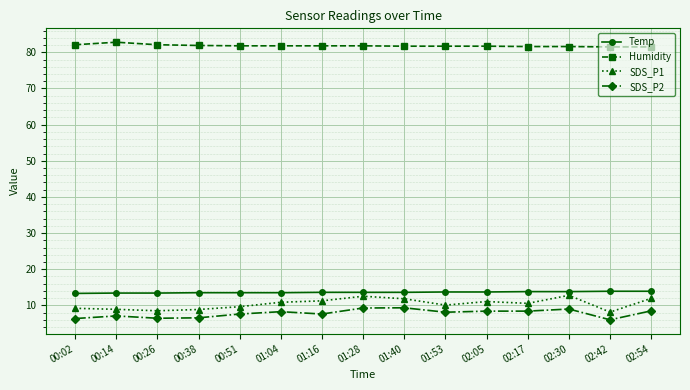

The value of SDS_P1 at 00:26 is 8.5. True or false?

True